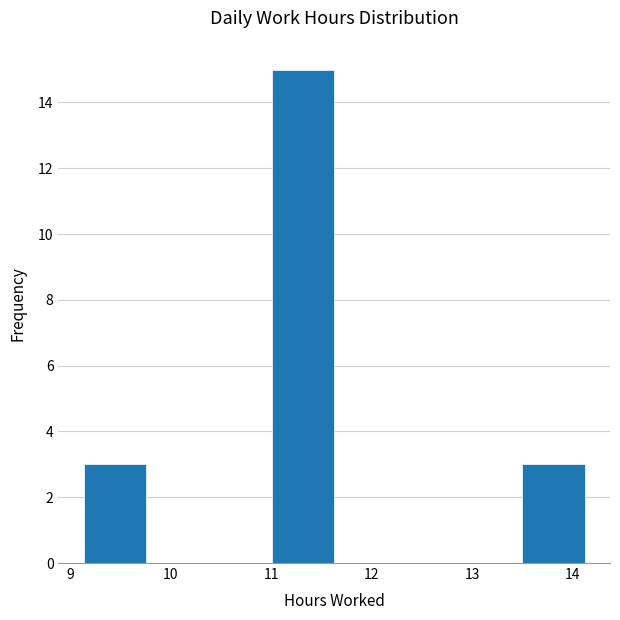

Over which range of the x-axis is the bar tallest?

11.0 to 11.6